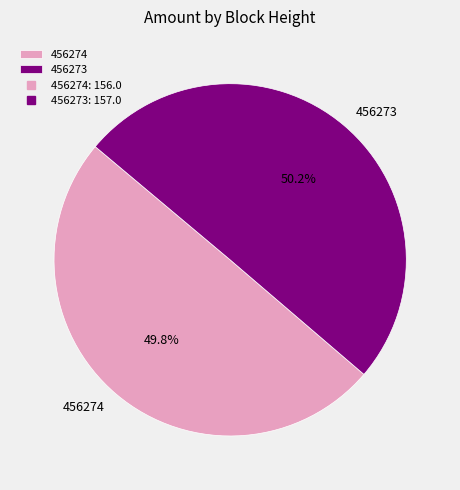

The 456273 slice represents 50% of the pie. True or false?

True